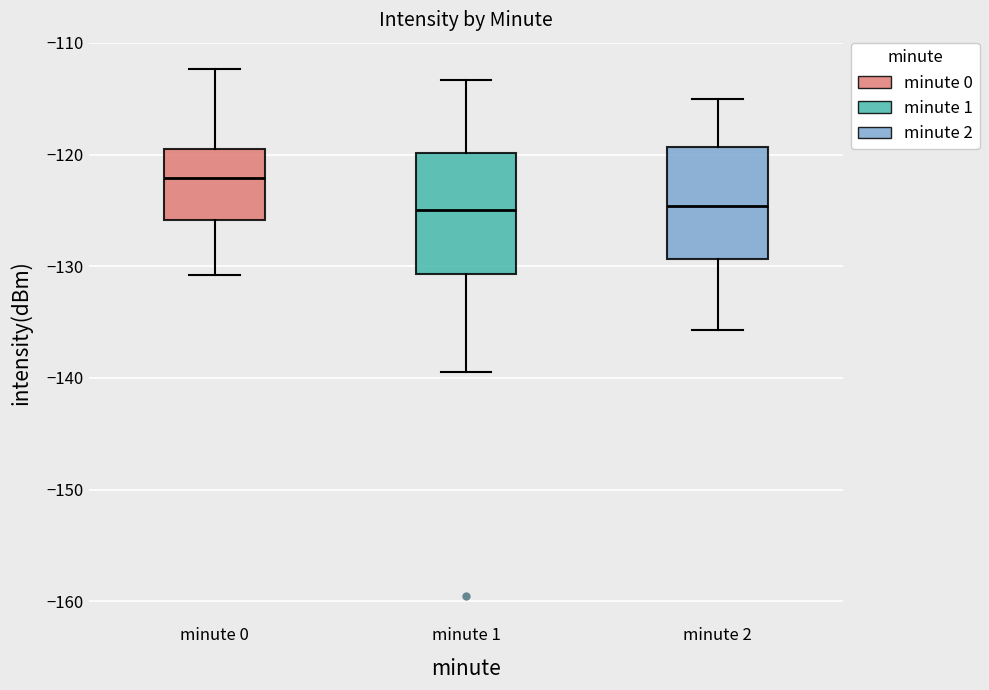

Where is the lower edge of the box for minute 2 on the y-axis? The values are not printed on the chart, so give them approximately, as read against the axis.

-129